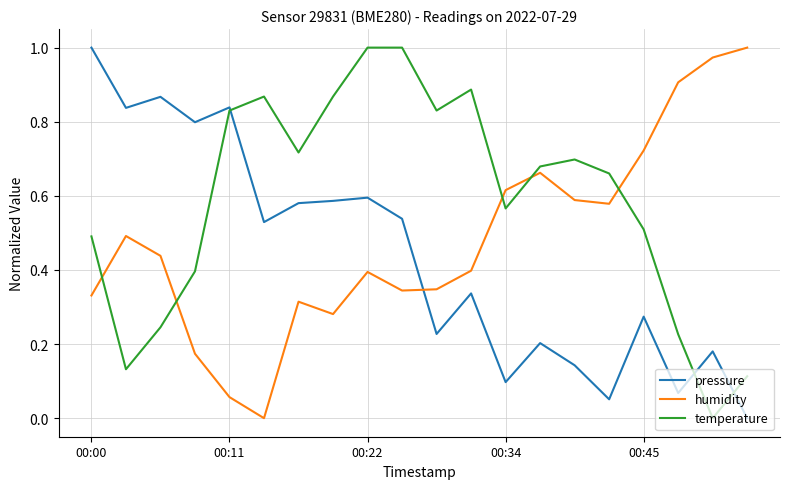

What are all the series names shown in the legend?

pressure, humidity, temperature